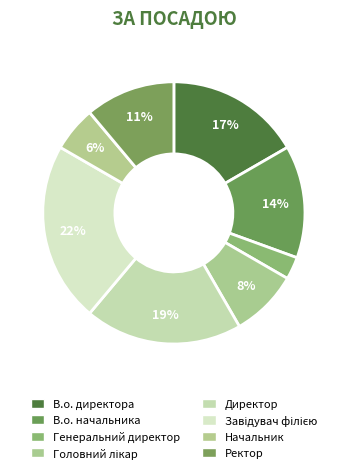

How much of the chart is everything except В.о. директора?

83.3%